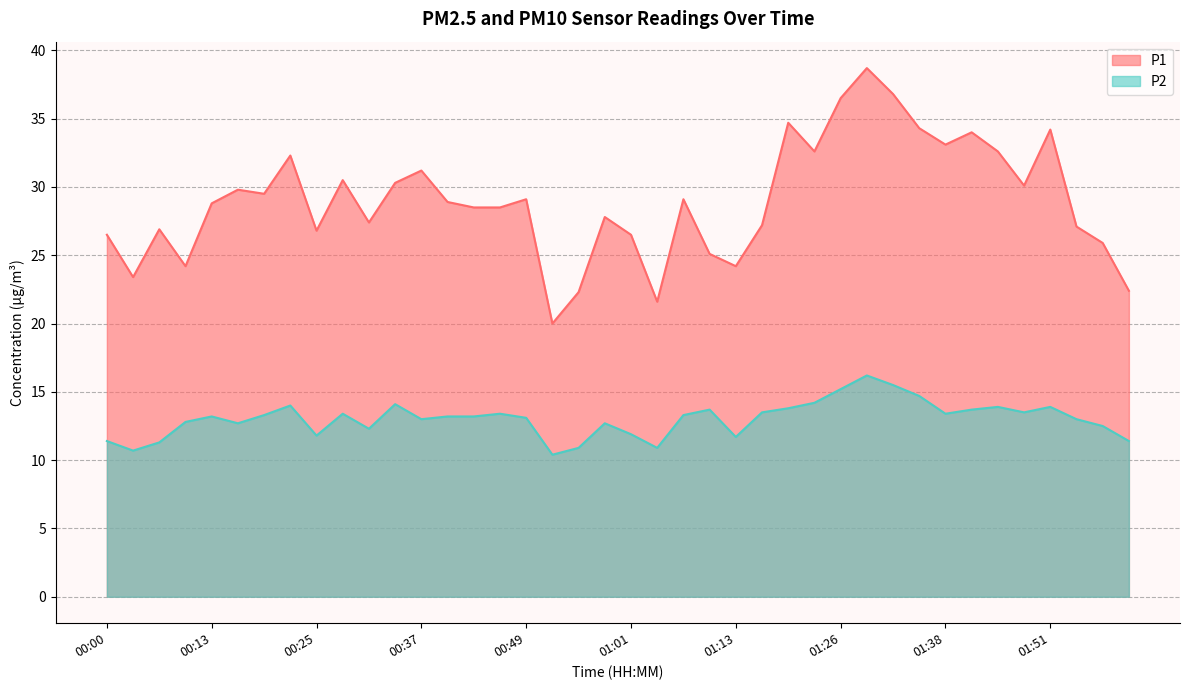

What is the total value across all series at 00:25?

38.6